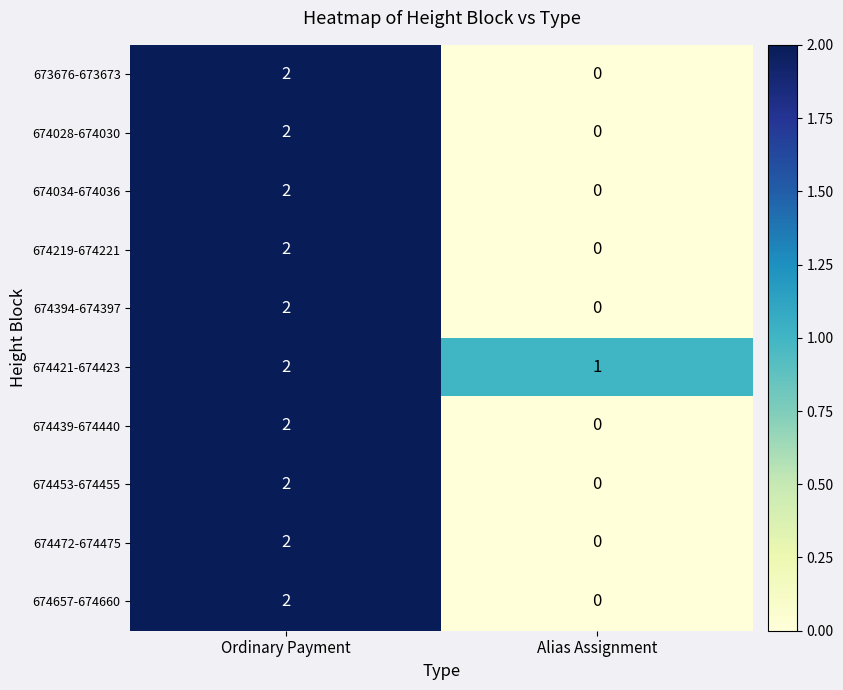

Reading left to right, transcribe all the data shown in this chart.

673676-673673: Ordinary Payment=2	Alias Assignment=0
674028-674030: Ordinary Payment=2	Alias Assignment=0
674034-674036: Ordinary Payment=2	Alias Assignment=0
674219-674221: Ordinary Payment=2	Alias Assignment=0
674394-674397: Ordinary Payment=2	Alias Assignment=0
674421-674423: Ordinary Payment=2	Alias Assignment=1
674439-674440: Ordinary Payment=2	Alias Assignment=0
674453-674455: Ordinary Payment=2	Alias Assignment=0
674472-674475: Ordinary Payment=2	Alias Assignment=0
674657-674660: Ordinary Payment=2	Alias Assignment=0